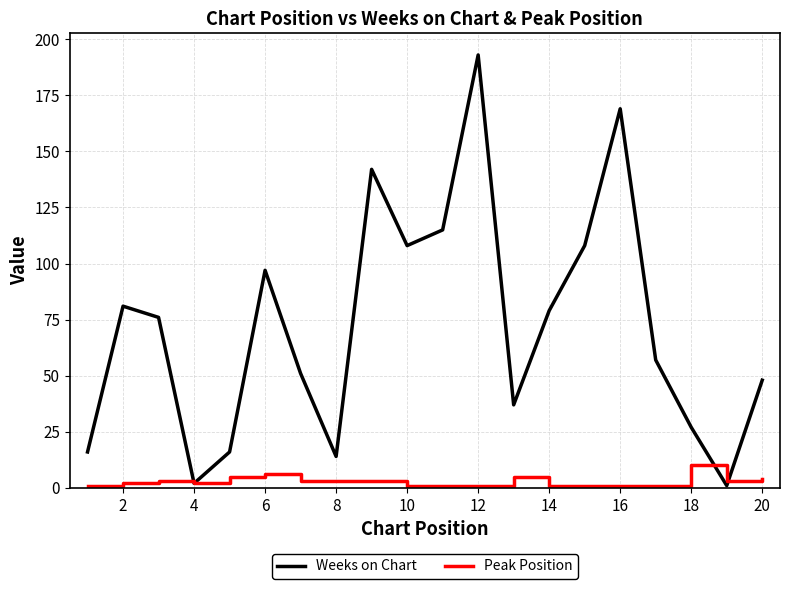

How many lines are shown in the chart?

2